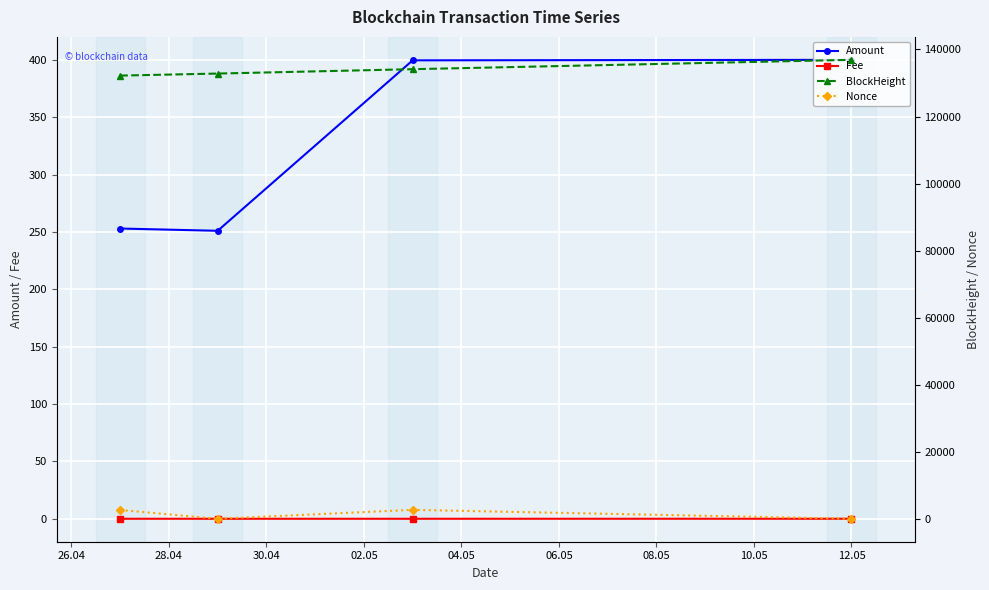

True or false: Amount and Fee cross at least once.

False